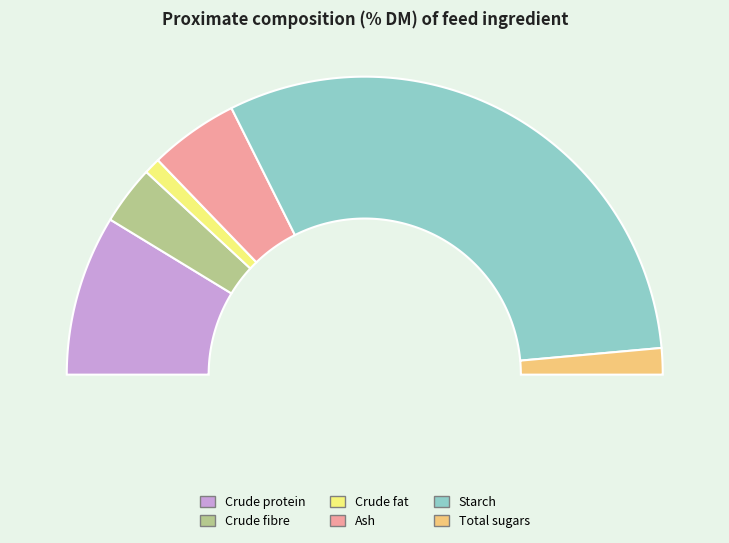

To the nearest percent, what percentage of the pie is Crude protein?

17%